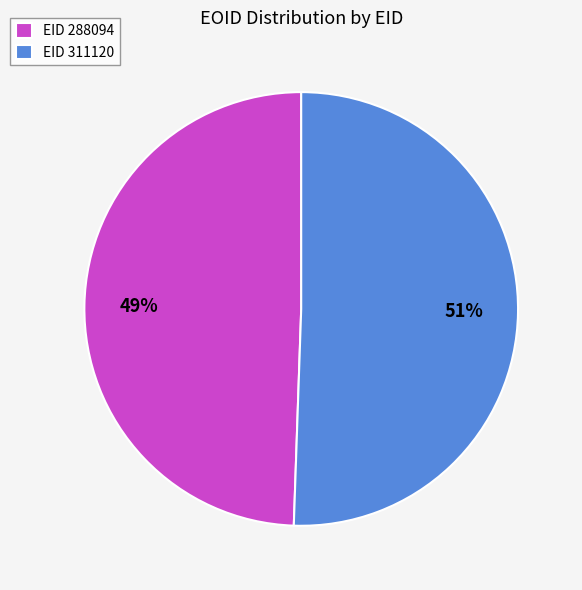

Approximately how many times larger is the value at EID 311120 compared to EID 288094?

1.0